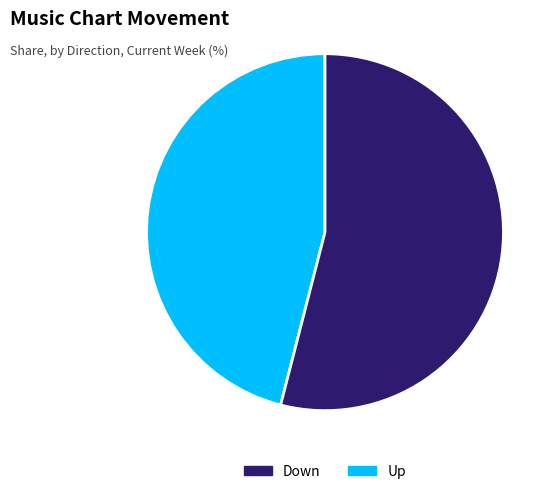

Is there a majority slice in this chart?

Yes